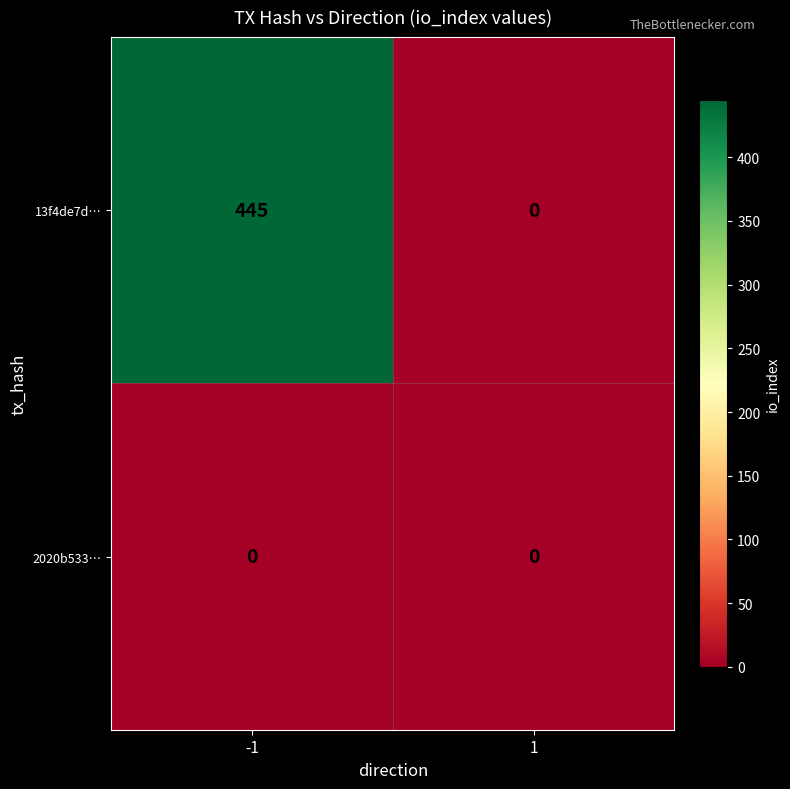

Reading left to right, what are all the values shown in this chart?

13f4de7d…: -1=445	1=0
2020b533…: -1=0	1=0